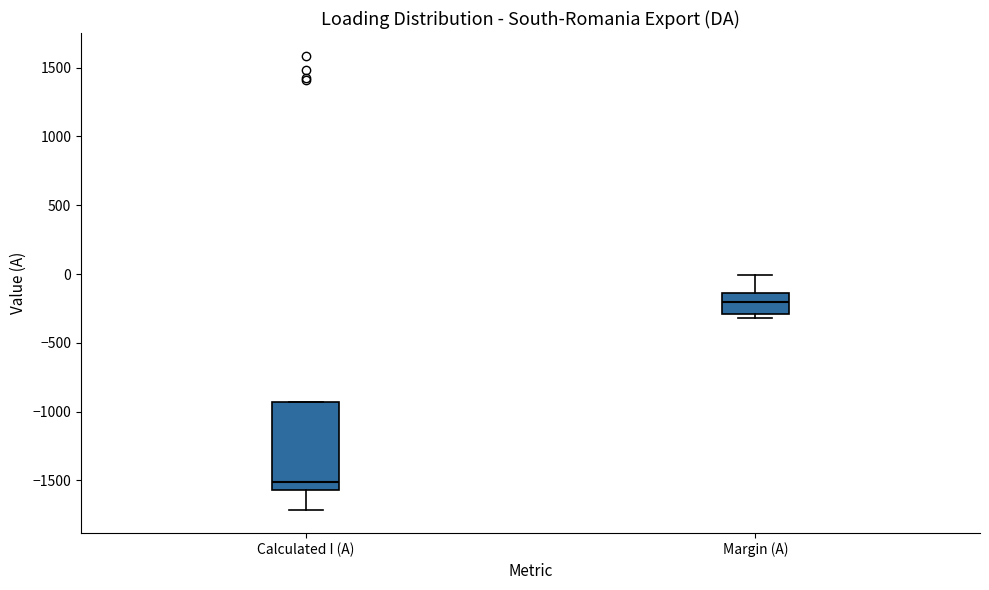

Reading left to right, read every box against the y-axis: the position of its median line, the range the box covers, and the ends of its whiskers. The values are not printed on the chart, so give them approximately, as read against the axis.

Calculated I (A): median -1500, box -1550 to -950, whiskers -1700 to -950
Margin (A): median -200, box -300 to -150, whiskers -300 (just below the box's lower edge) to 0